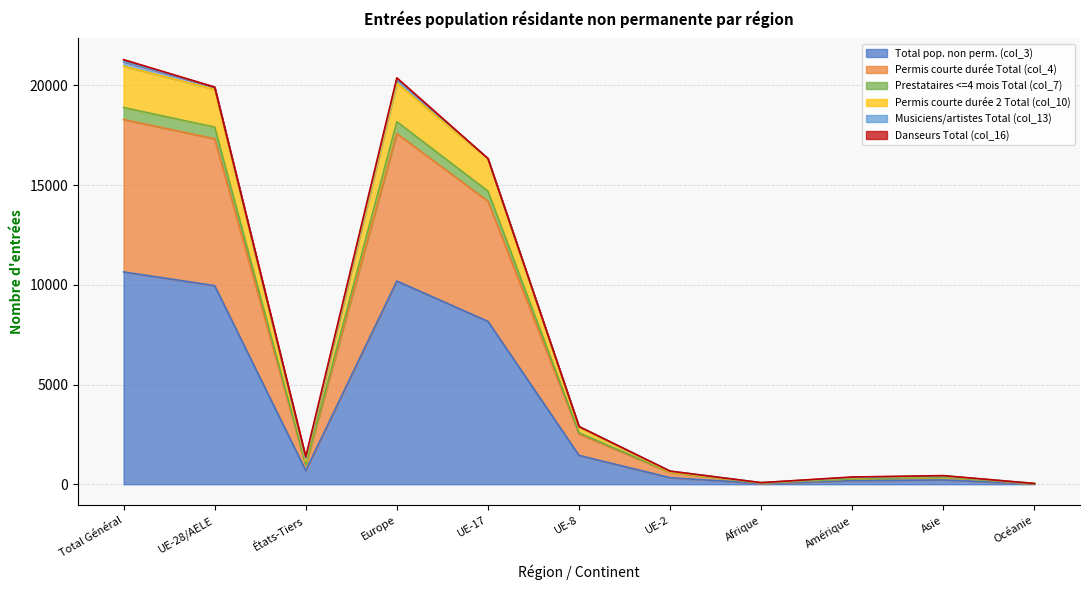

True or false: Prestataires <=4 mois Total (col_7) and Permis courte durée 2 Total (col_10) cross at least once.

False